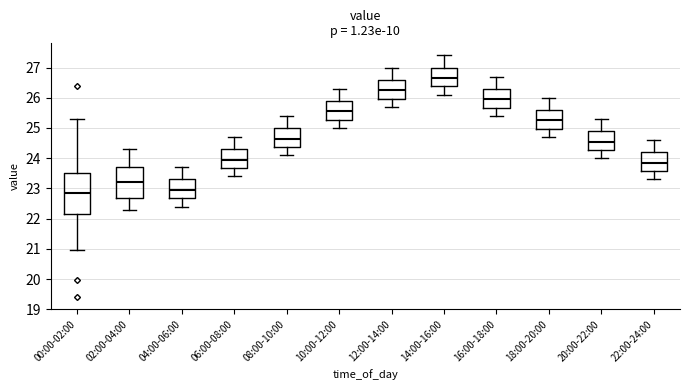

Reading left to right, transcribe this box plot: for each box, give where its median line is, the range the box spans, and where its two whiskers end, as read against the y-axis. The values are not printed on the chart, so give them approximately, as read against the axis.

00:00-02:00: median 22.9, box 22.2 to 23.5, whiskers 21.0 to 25.3
02:00-04:00: median 23.2, box 22.7 to 23.7, whiskers 22.3 to 24.3
04:00-06:00: median 23.0, box 22.7 to 23.3, whiskers 22.4 to 23.7
06:00-08:00: median 24.0, box 23.7 to 24.3, whiskers 23.4 to 24.7
08:00-10:00: median 24.7, box 24.4 to 25.0, whiskers 24.1 to 25.4
10:00-12:00: median 25.6, box 25.3 to 25.9, whiskers 25.0 to 26.3
12:00-14:00: median 26.3, box 26.0 to 26.6, whiskers 25.7 to 27.0
14:00-16:00: median 26.7, box 26.4 to 27.0, whiskers 26.1 to 27.4
16:00-18:00: median 26.0, box 25.7 to 26.3, whiskers 25.4 to 26.7
18:00-20:00: median 25.3, box 25.0 to 25.6, whiskers 24.7 to 26.0
20:00-22:00: median 24.6, box 24.3 to 24.9, whiskers 24.0 to 25.3
22:00-24:00: median 23.9, box 23.6 to 24.2, whiskers 23.3 to 24.6